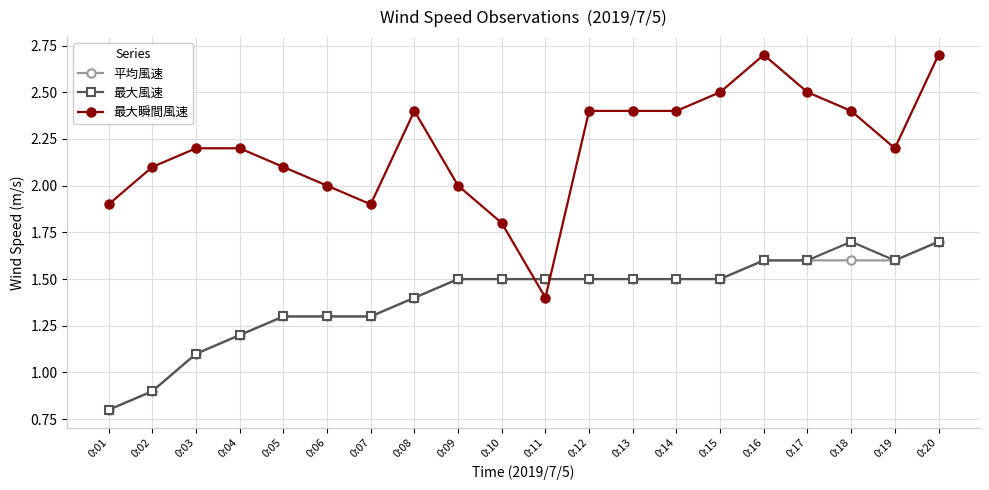

What is the approximate value of 最大風速 at 0:19?

1.6